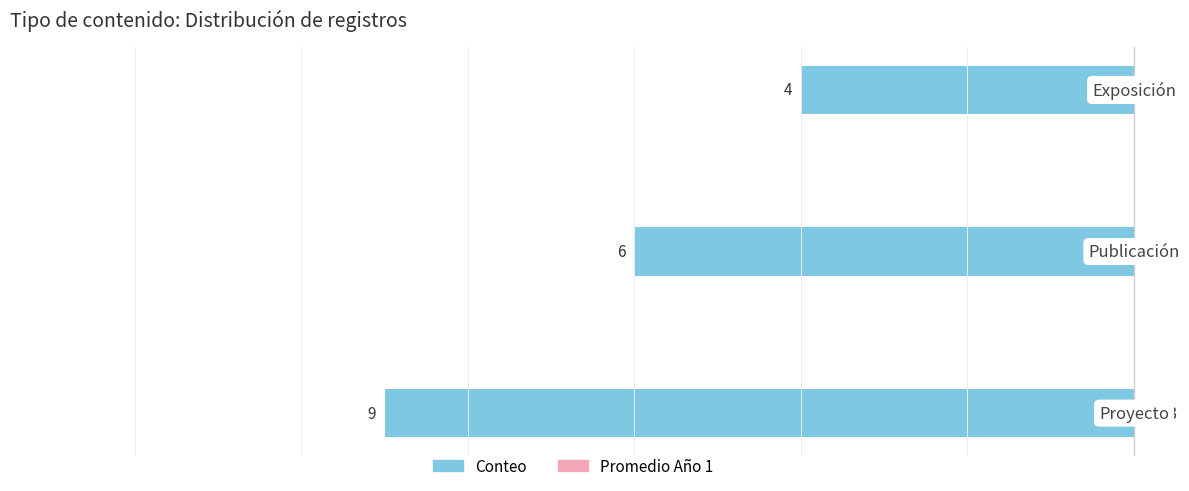

What is the total value across all series at 1?

-6.0